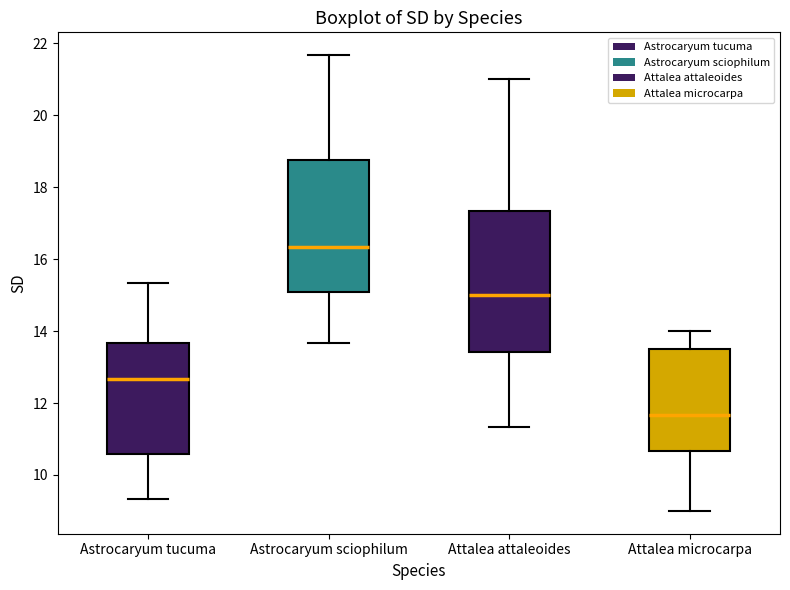

Reading left to right, transcribe this box plot: for each box, give where its median line is, the range the box spans, and where its two whiskers end, as read against the y-axis. The values are not printed on the chart, so give them approximately, as read against the axis.

Astrocaryum tucuma: median 12.6, box 10.6 to 13.6, whiskers 9.4 to 15.4
Astrocaryum sciophilum: median 16.4, box 15.0 to 18.8, whiskers 13.6 to 21.6
Attalea attaleoides: median 15.0, box 13.4 to 17.4, whiskers 11.4 to 21.0
Attalea microcarpa: median 11.6, box 10.6 to 13.6, whiskers 9.0 to 14.0